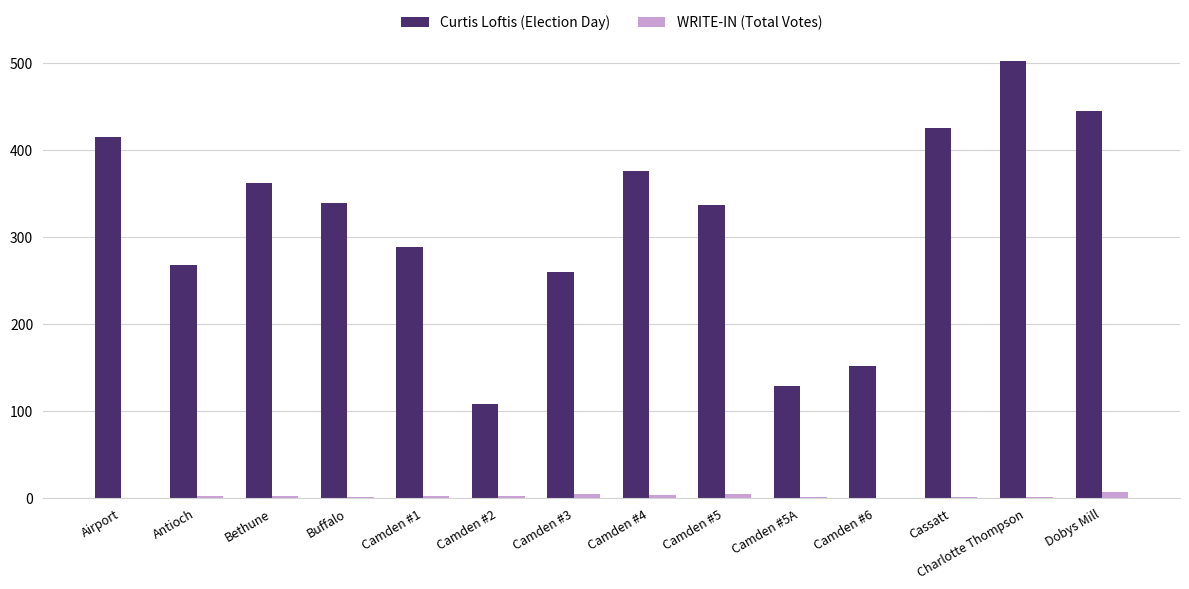

How many groups of bars are there?

14